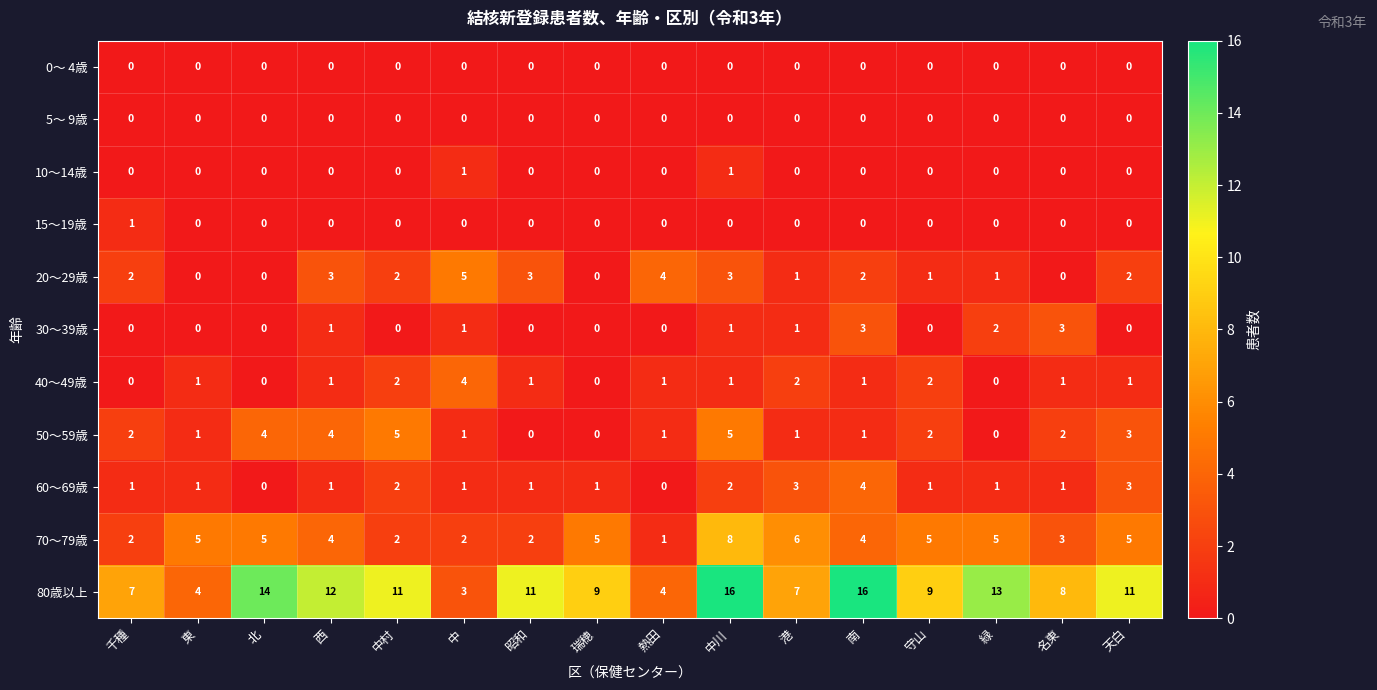

Is the value of 5～ 9歳 at 南 greater than the value of 80歳以上 at 東?

No